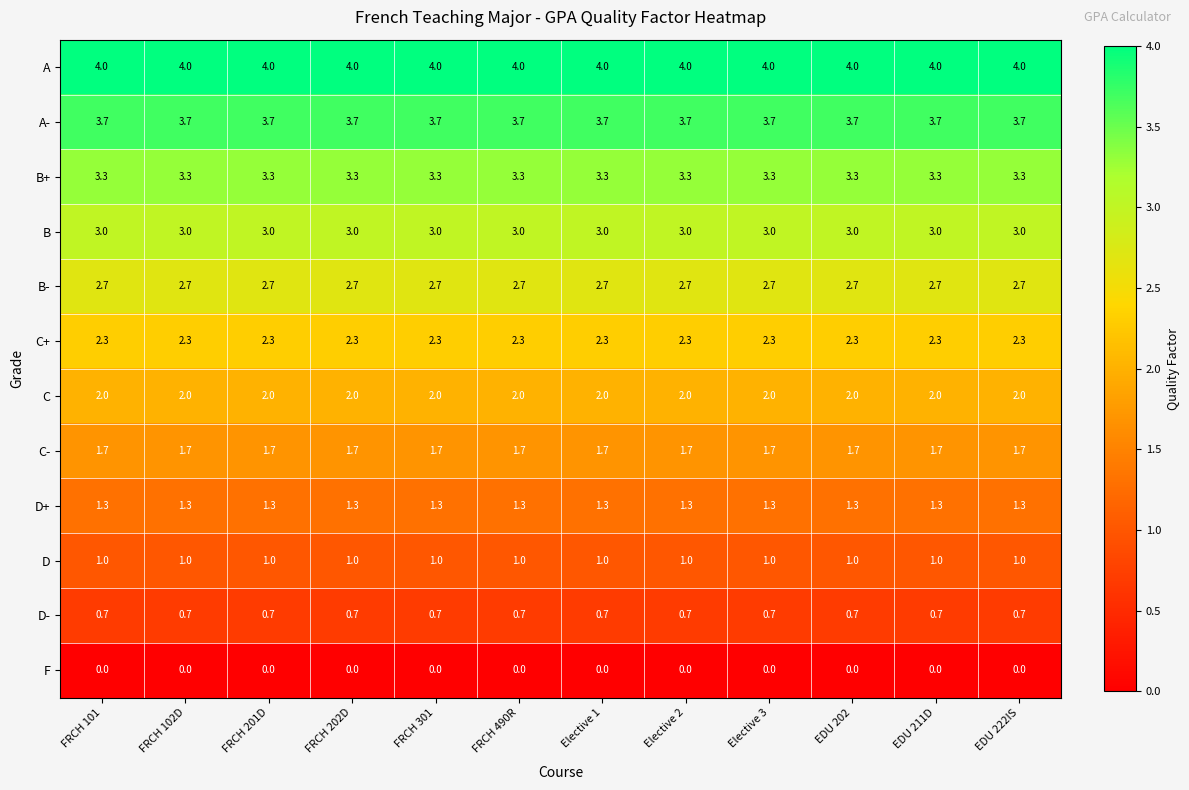

True or false: D+ has a value of 1.3 at Elective 2.

True